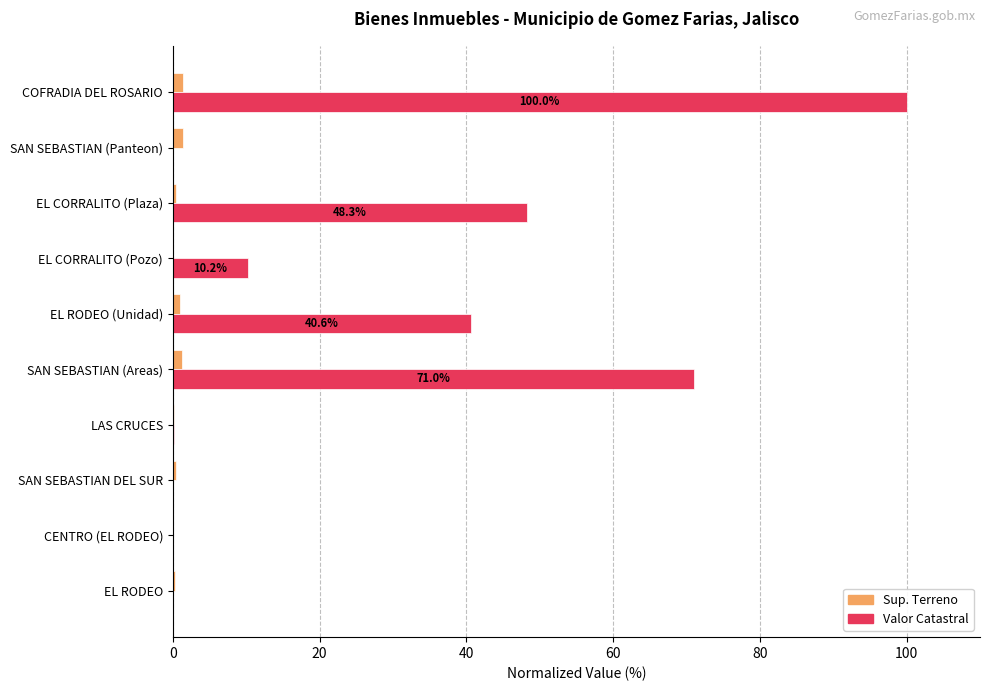

What is the maximum value shown in the chart?

100.0